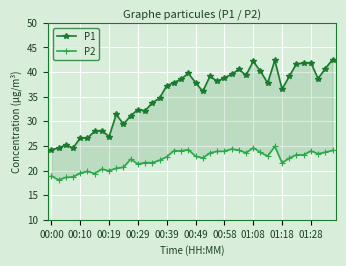

Reading right to left, transcribe all the data shown in this chart.

P1: 42.5	40.7	38.7	41.9	41.8	41.7	39.1	36.5	42.4	37.8	40.2	42.2	39.4	40.5	39.5	38.9	38.1	39.2	36.1	37.9	39.8	38.6	37.9	37.2	34.7	33.8	32.1	32.4	31.1	29.4	31.4	26.9	28.1	28.0	26.6	26.6	24.6	25.2	24.6	24.2
P2: 24.1	23.7	23.4	24.0	23.2	23.2	22.5	21.6	24.9	22.9	23.7	24.6	23.6	24.1	24.4	23.9	23.9	23.6	22.6	22.9	24.2	24.0	24.1	22.8	22.1	21.6	21.6	21.3	22.3	20.6	20.5	19.9	20.3	19.4	19.8	19.5	18.7	18.6	18.1	18.9